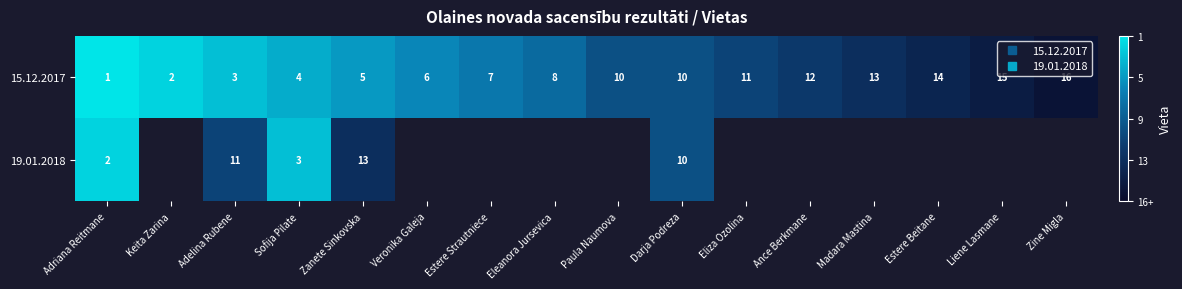

How many data points does each series have?

16